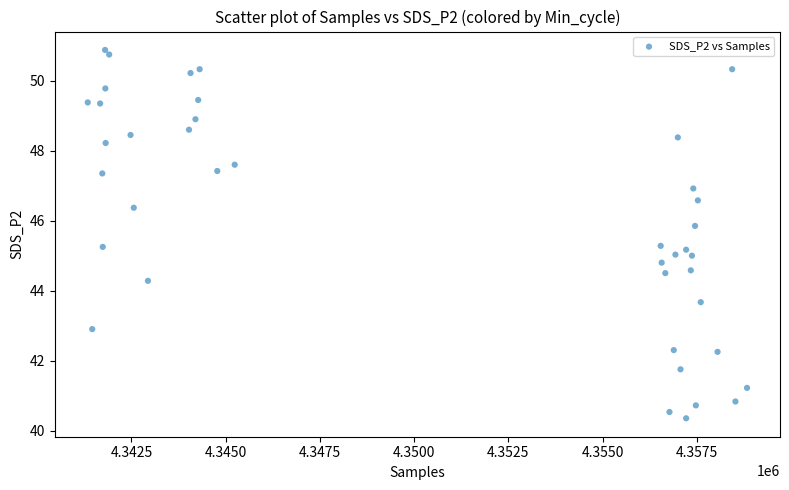

Count the number of points in this scatter plot.

40